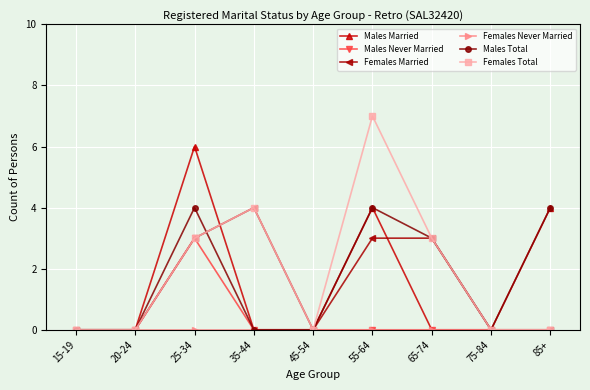

Which category has the highest value across all series?

55-64